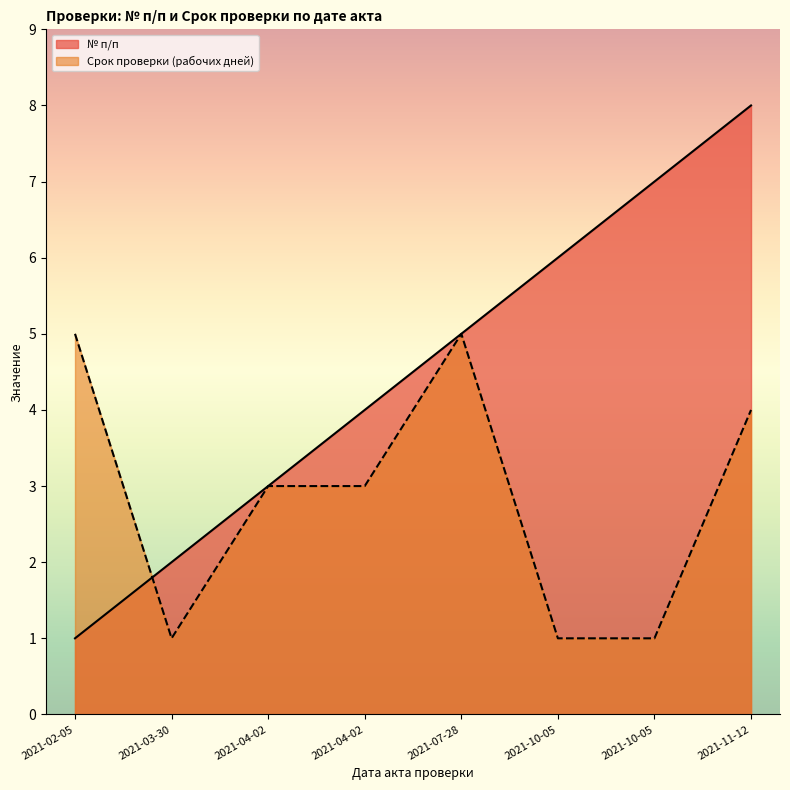

Which series changed the most between 2021-10-05 and 2021-11-12?

Срок проверки (рабочих дней)